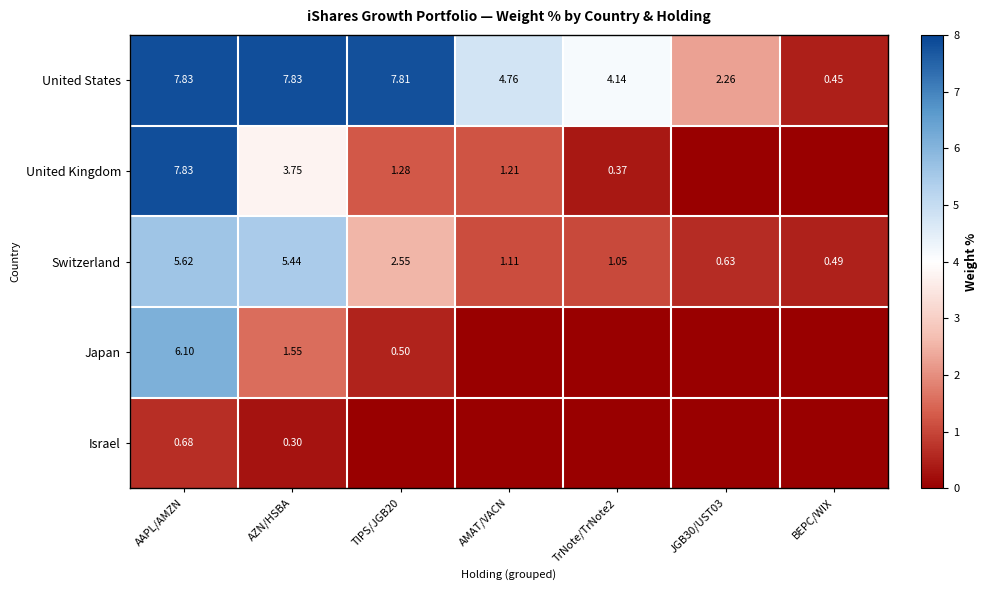

What is the spread (max minus min) of values at TIPS/JGB20?

7.8